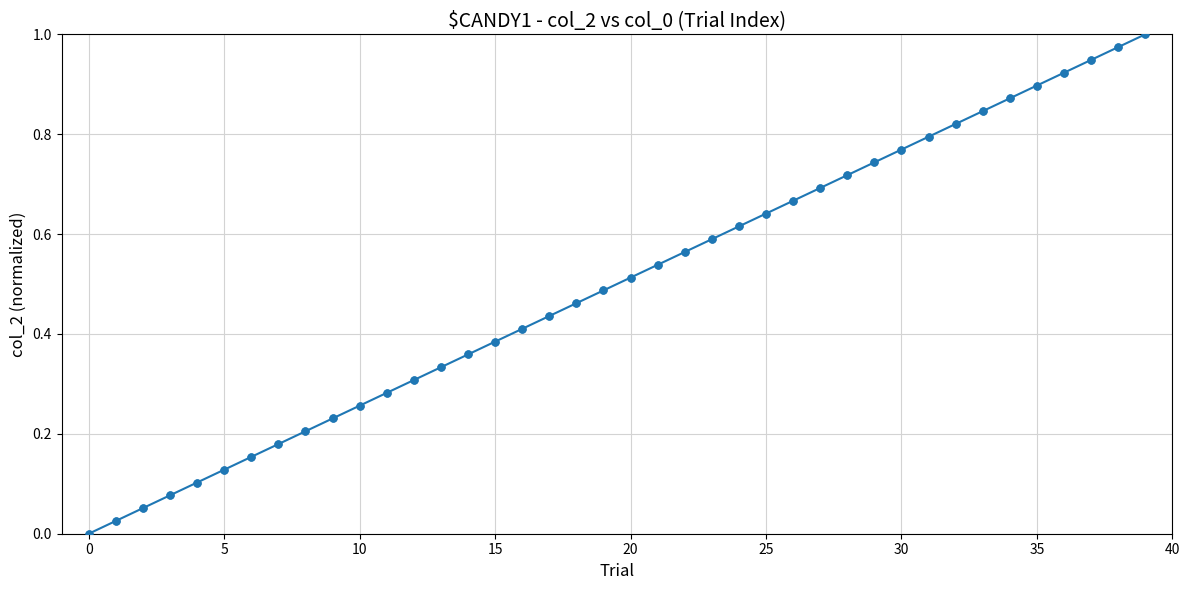

What is the sum of all values?

20.0